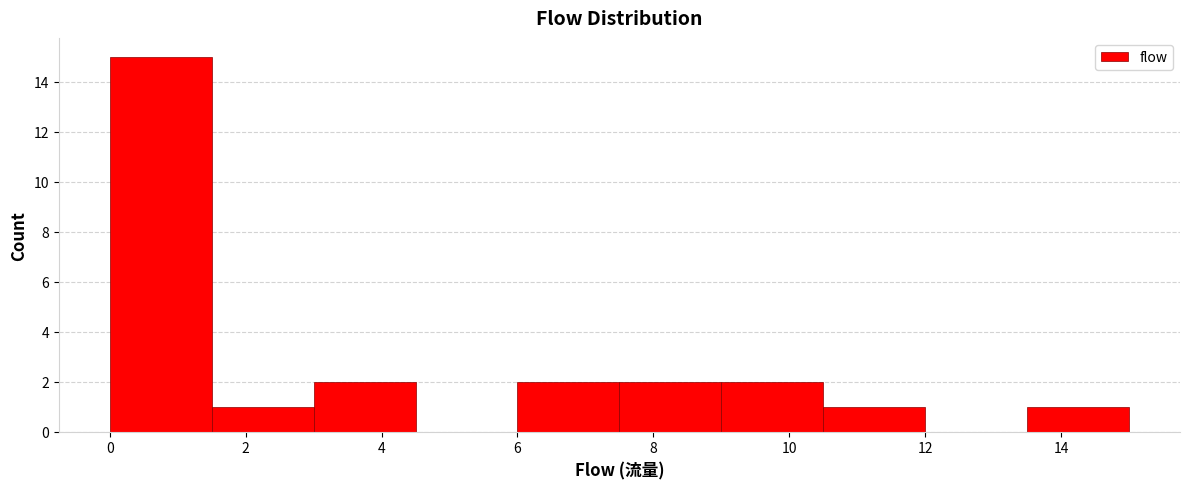

How tall is the bar that spans 13.5 to 15.0 on the x-axis? Neither the bar edges nor the heights are printed on the chart, so give them approximately, as read against the axes.

1